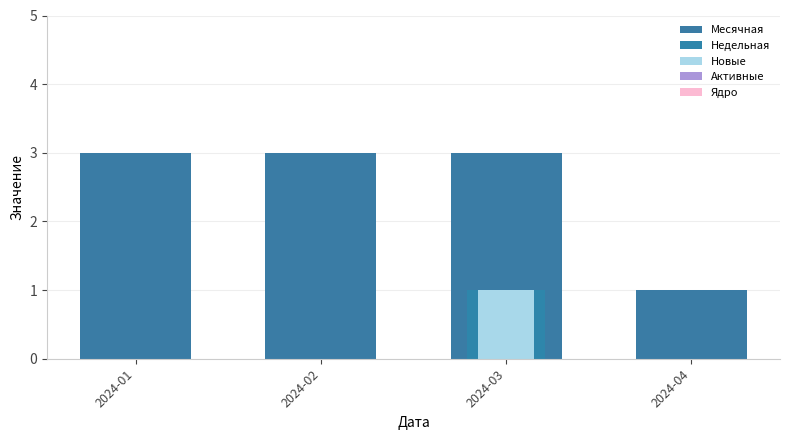

The value of Активные at 2024-01 is 0. True or false?

True